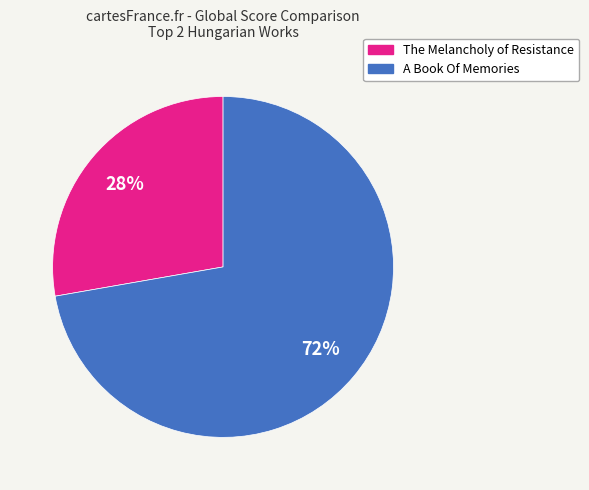

To the nearest percent, what is the combined percentage of A Book Of Memories and The Melancholy of Resistance?

100%